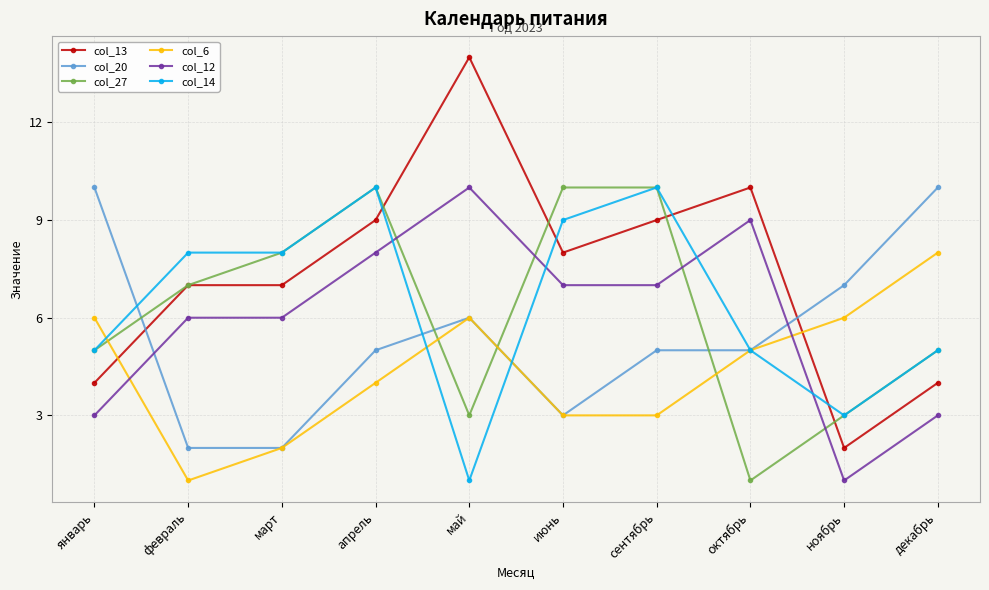

How many col_20 values are between 3 and 7?

6